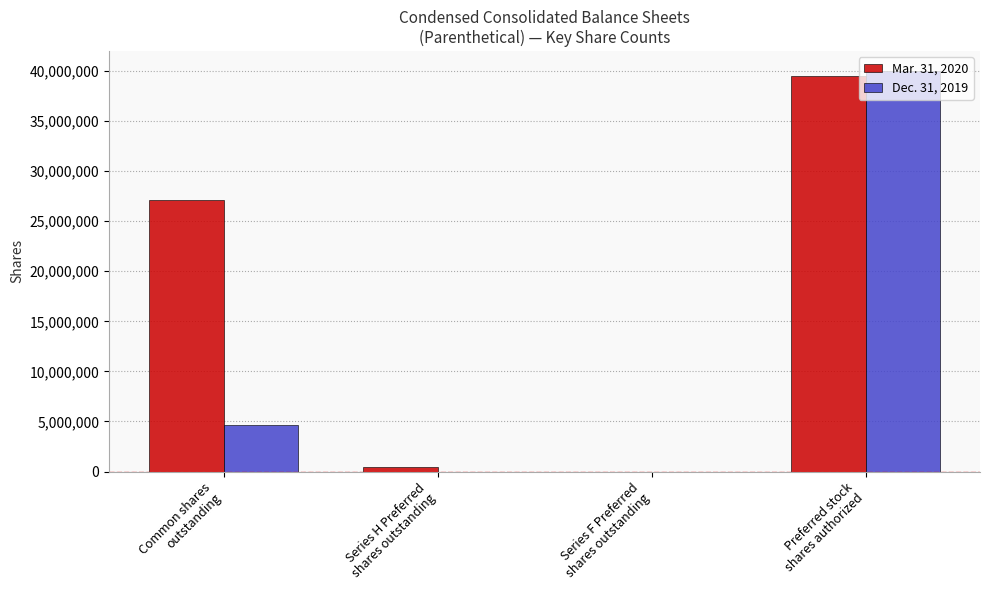

Is it true that Mar. 31, 2020 equals 39481475 at Preferred stock
shares authorized?

True